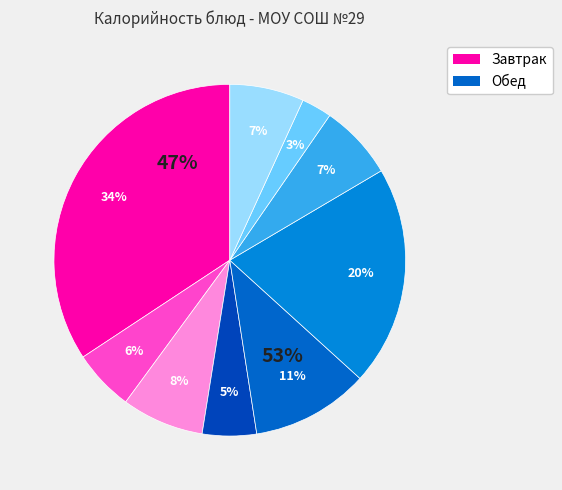

Does Шоколад Аленка represent more than half of the total?

No